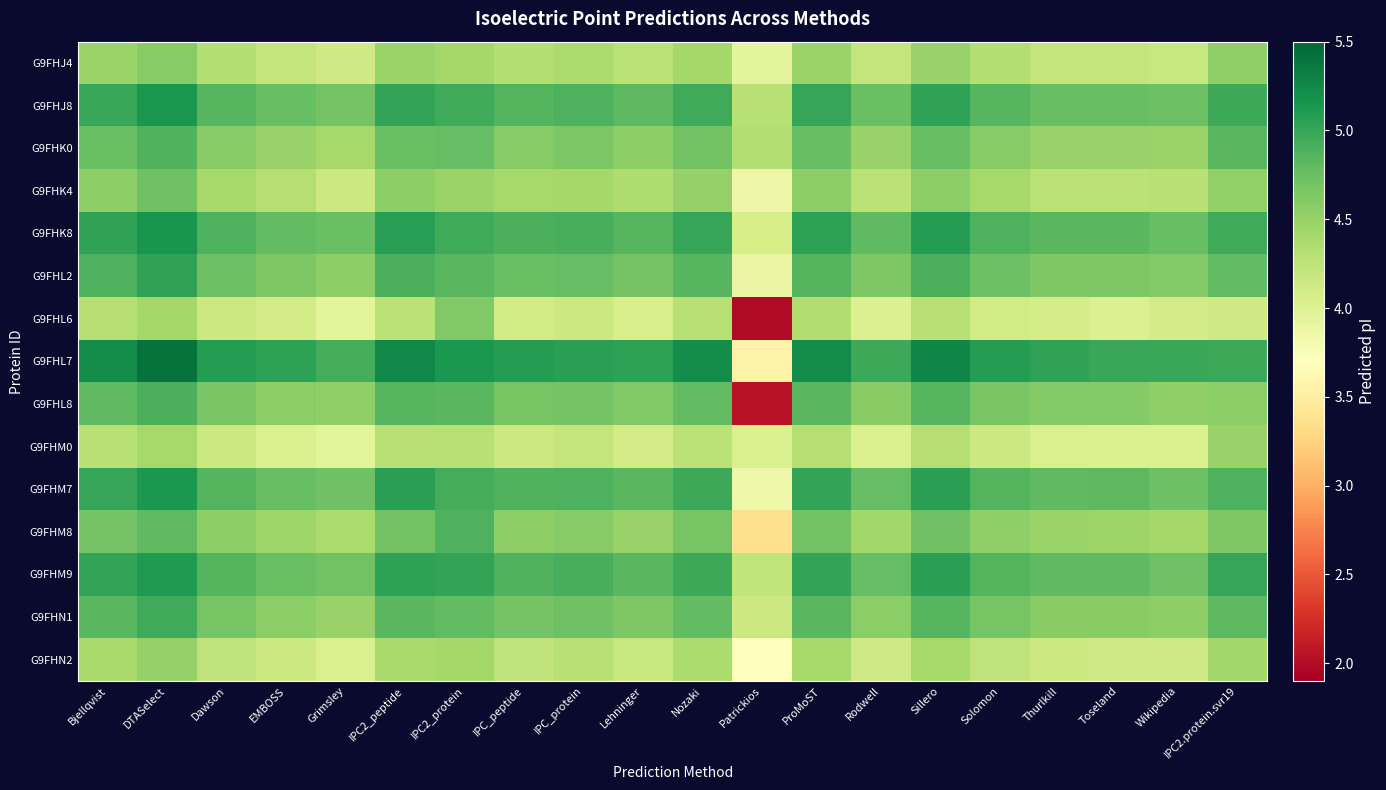

Reading right to left, what are all the values shown in this chart?

G9FHJ4: IPC2.protein.svr19=4.5	Wikipedia=4.2	Toseland=4.2	Thurlkill=4.2	Solomon=4.3	Sillero=4.5	Rodwell=4.2	ProMoST=4.5	Patrickios=3.9	Nozaki=4.4	Lehninger=4.3	IPC_protein=4.4	IPC_peptide=4.3	IPC2_protein=4.4	IPC2_peptide=4.5	Grimsley=4.1	EMBOSS=4.2	Dawson=4.3	DTASelect=4.6	Bjellqvist=4.5
G9FHJ8: IPC2.protein.svr19=5.0	Wikipedia=4.7	Toseland=4.8	Thurlkill=4.8	Solomon=4.9	Sillero=5.0	Rodwell=4.7	ProMoST=5.0	Patrickios=4.3	Nozaki=5.0	Lehninger=4.8	IPC_protein=4.9	IPC_peptide=4.9	IPC2_protein=5.0	IPC2_peptide=5.0	Grimsley=4.7	EMBOSS=4.8	Dawson=4.9	DTASelect=5.1	Bjellqvist=5.0
G9FHK0: IPC2.protein.svr19=4.8	Wikipedia=4.5	Toseland=4.5	Thurlkill=4.5	Solomon=4.6	Sillero=4.8	Rodwell=4.5	ProMoST=4.8	Patrickios=4.3	Nozaki=4.7	Lehninger=4.5	IPC_protein=4.6	IPC_peptide=4.6	IPC2_protein=4.8	IPC2_peptide=4.7	Grimsley=4.4	EMBOSS=4.5	Dawson=4.6	DTASelect=4.9	Bjellqvist=4.7
G9FHK4: IPC2.protein.svr19=4.5	Wikipedia=4.3	Toseland=4.3	Thurlkill=4.3	Solomon=4.4	Sillero=4.6	Rodwell=4.3	ProMoST=4.6	Patrickios=3.9	Nozaki=4.5	Lehninger=4.4	IPC_protein=4.4	IPC_peptide=4.4	IPC2_protein=4.5	IPC2_peptide=4.5	Grimsley=4.2	EMBOSS=4.3	Dawson=4.4	DTASelect=4.7	Bjellqvist=4.5
G9FHK8: IPC2.protein.svr19=5.0	Wikipedia=4.8	Toseland=4.8	Thurlkill=4.8	Solomon=4.9	Sillero=5.1	Rodwell=4.8	ProMoST=5.0	Patrickios=4.1	Nozaki=5.0	Lehninger=4.9	IPC_protein=4.9	IPC_peptide=4.9	IPC2_protein=5.0	IPC2_peptide=5.1	Grimsley=4.7	EMBOSS=4.8	Dawson=4.9	DTASelect=5.2	Bjellqvist=5.0
G9FHL2: IPC2.protein.svr19=4.8	Wikipedia=4.6	Toseland=4.6	Thurlkill=4.6	Solomon=4.7	Sillero=4.9	Rodwell=4.6	ProMoST=4.9	Patrickios=3.9	Nozaki=4.9	Lehninger=4.7	IPC_protein=4.8	IPC_peptide=4.7	IPC2_protein=4.8	IPC2_peptide=4.9	Grimsley=4.5	EMBOSS=4.6	Dawson=4.7	DTASelect=5.0	Bjellqvist=4.9
G9FHL6: IPC2.protein.svr19=4.1	Wikipedia=4.1	Toseland=4.0	Thurlkill=4.1	Solomon=4.1	Sillero=4.3	Rodwell=4.0	ProMoST=4.3	Patrickios=2.0	Nozaki=4.3	Lehninger=4.1	IPC_protein=4.2	IPC_peptide=4.1	IPC2_protein=4.6	IPC2_peptide=4.3	Grimsley=3.9	EMBOSS=4.1	Dawson=4.2	DTASelect=4.4	Bjellqvist=4.3
G9FHL7: IPC2.protein.svr19=5.0	Wikipedia=5.0	Toseland=5.0	Thurlkill=5.0	Solomon=5.1	Sillero=5.3	Rodwell=5.0	ProMoST=5.2	Patrickios=3.6	Nozaki=5.2	Lehninger=5.0	IPC_protein=5.1	IPC_peptide=5.1	IPC2_protein=5.1	IPC2_peptide=5.3	Grimsley=4.9	EMBOSS=5.0	Dawson=5.1	DTASelect=5.4	Bjellqvist=5.2
G9FHL8: IPC2.protein.svr19=4.6	Wikipedia=4.5	Toseland=4.6	Thurlkill=4.6	Solomon=4.7	Sillero=4.9	Rodwell=4.6	ProMoST=4.8	Patrickios=2.1	Nozaki=4.8	Lehninger=4.6	IPC_protein=4.7	IPC_peptide=4.7	IPC2_protein=4.8	IPC2_peptide=4.9	Grimsley=4.5	EMBOSS=4.6	Dawson=4.7	DTASelect=4.9	Bjellqvist=4.8
G9FHM0: IPC2.protein.svr19=4.5	Wikipedia=4.0	Toseland=4.0	Thurlkill=4.0	Solomon=4.2	Sillero=4.3	Rodwell=4.0	ProMoST=4.3	Patrickios=4.0	Nozaki=4.3	Lehninger=4.1	IPC_protein=4.2	IPC_peptide=4.2	IPC2_protein=4.3	IPC2_peptide=4.3	Grimsley=3.9	EMBOSS=4.0	Dawson=4.2	DTASelect=4.4	Bjellqvist=4.3
G9FHM7: IPC2.protein.svr19=4.9	Wikipedia=4.7	Toseland=4.8	Thurlkill=4.8	Solomon=4.9	Sillero=5.1	Rodwell=4.8	ProMoST=5.0	Patrickios=3.8	Nozaki=5.0	Lehninger=4.8	IPC_protein=4.9	IPC_peptide=4.9	IPC2_protein=4.9	IPC2_peptide=5.1	Grimsley=4.7	EMBOSS=4.8	Dawson=4.9	DTASelect=5.1	Bjellqvist=5.0
G9FHM8: IPC2.protein.svr19=4.6	Wikipedia=4.4	Toseland=4.5	Thurlkill=4.5	Solomon=4.5	Sillero=4.7	Rodwell=4.4	ProMoST=4.7	Patrickios=3.4	Nozaki=4.7	Lehninger=4.5	IPC_protein=4.6	IPC_peptide=4.5	IPC2_protein=4.9	IPC2_peptide=4.7	Grimsley=4.4	EMBOSS=4.5	Dawson=4.5	DTASelect=4.8	Bjellqvist=4.7
G9FHM9: IPC2.protein.svr19=5.0	Wikipedia=4.7	Toseland=4.8	Thurlkill=4.8	Solomon=4.9	Sillero=5.1	Rodwell=4.8	ProMoST=5.0	Patrickios=4.2	Nozaki=5.0	Lehninger=4.8	IPC_protein=4.9	IPC_peptide=4.9	IPC2_protein=5.0	IPC2_peptide=5.0	Grimsley=4.7	EMBOSS=4.7	Dawson=4.9	DTASelect=5.1	Bjellqvist=5.0
G9FHN1: IPC2.protein.svr19=4.8	Wikipedia=4.5	Toseland=4.6	Thurlkill=4.6	Solomon=4.7	Sillero=4.9	Rodwell=4.6	ProMoST=4.8	Patrickios=4.2	Nozaki=4.8	Lehninger=4.6	IPC_protein=4.7	IPC_peptide=4.7	IPC2_protein=4.8	IPC2_peptide=4.8	Grimsley=4.5	EMBOSS=4.6	Dawson=4.7	DTASelect=5.0	Bjellqvist=4.8
G9FHN2: IPC2.protein.svr19=4.4	Wikipedia=4.1	Toseland=4.1	Thurlkill=4.2	Solomon=4.2	Sillero=4.4	Rodwell=4.1	ProMoST=4.4	Patrickios=3.7	Nozaki=4.4	Lehninger=4.2	IPC_protein=4.3	IPC_peptide=4.2	IPC2_protein=4.4	IPC2_peptide=4.4	Grimsley=4.0	EMBOSS=4.2	Dawson=4.2	DTASelect=4.5	Bjellqvist=4.4